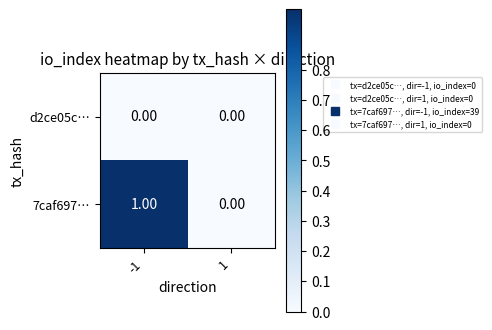

Rank the categories by 7caf697… value from highest to lowest.

-1, 1